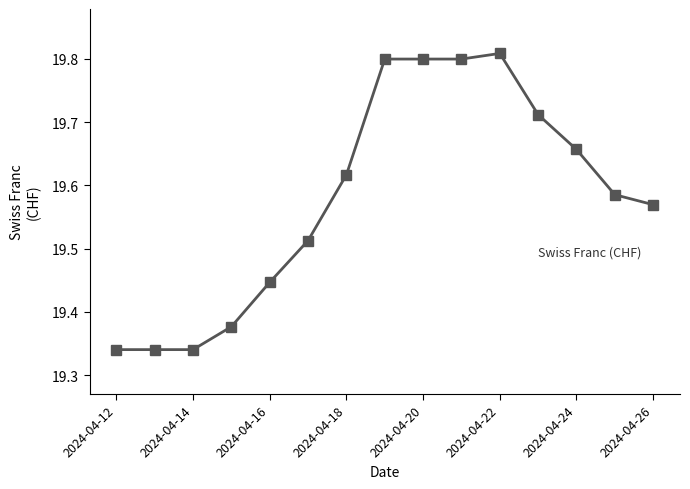

What is the difference between the maximum and minimum values?

0.5